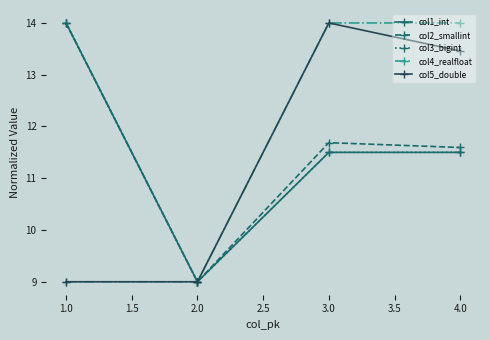

True or false: col5_double has more than 2 points higher than both neighbors.

False